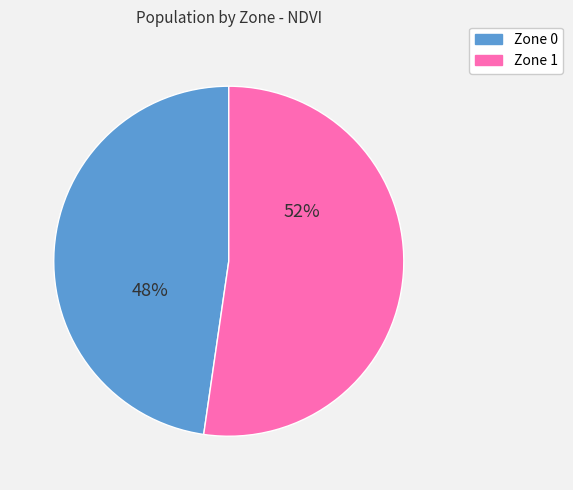

Is the sum of Zone 0 and Zone 1 greater than half?

Yes